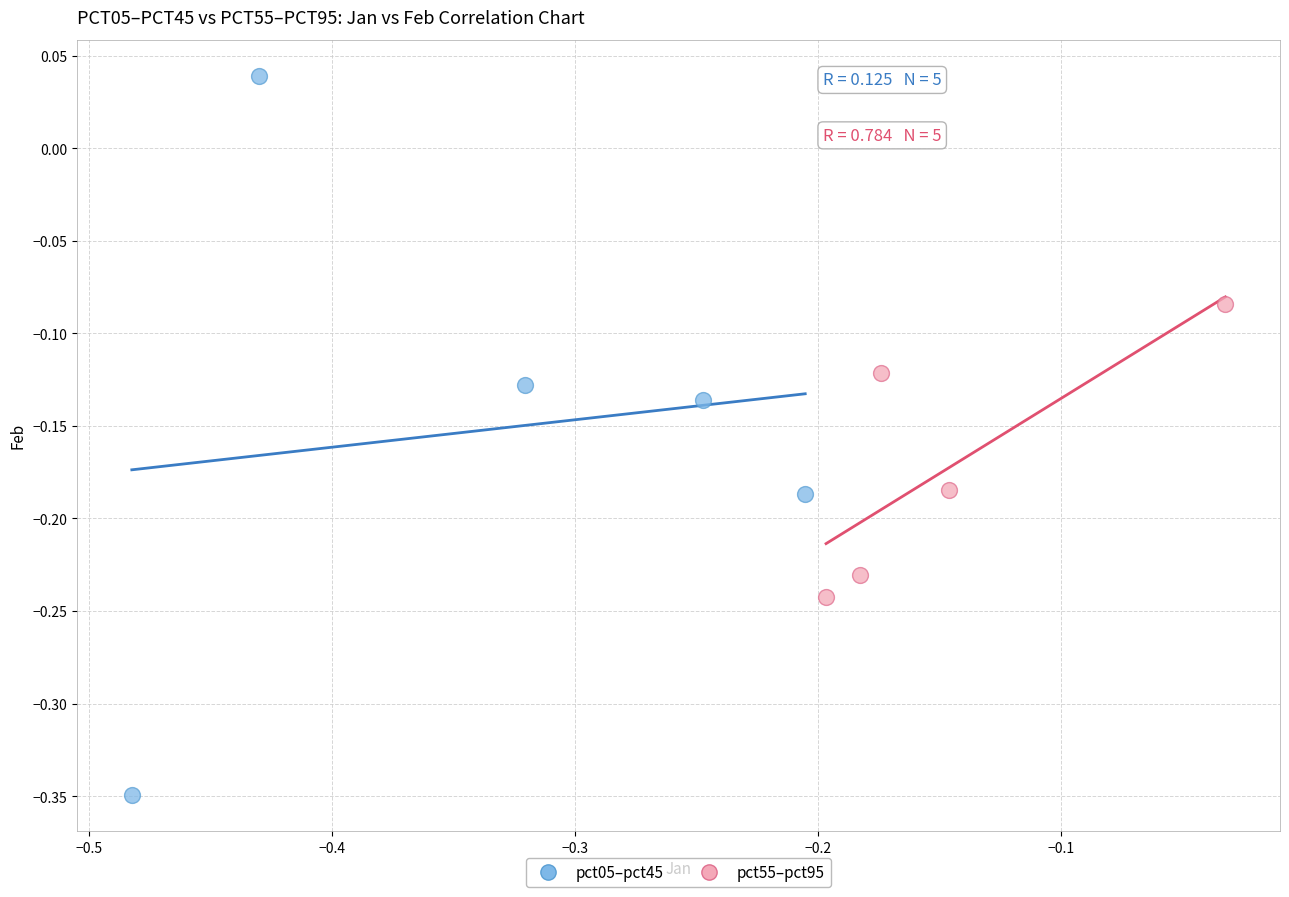

Which series contains the highest Y value?

pct05–pct45